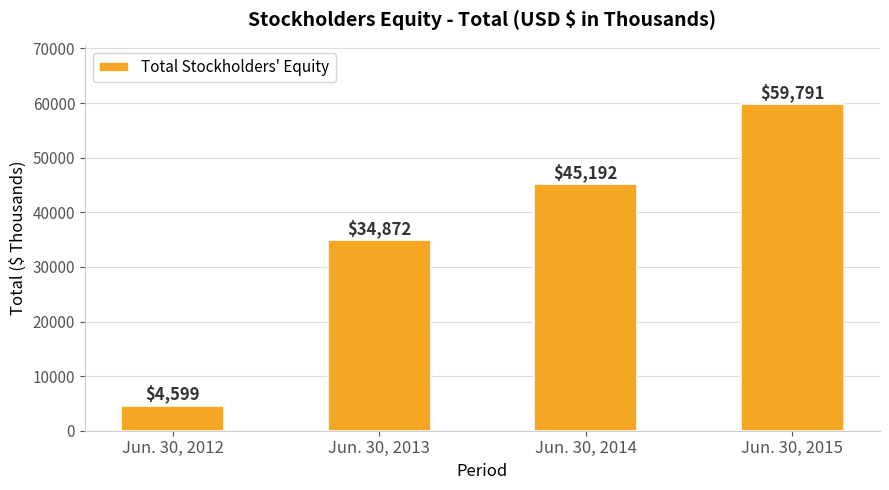

Reading left to right, extract all data points from this chart.

Jun. 30, 2012=4599	Jun. 30, 2013=34872	Jun. 30, 2014=45192	Jun. 30, 2015=59791